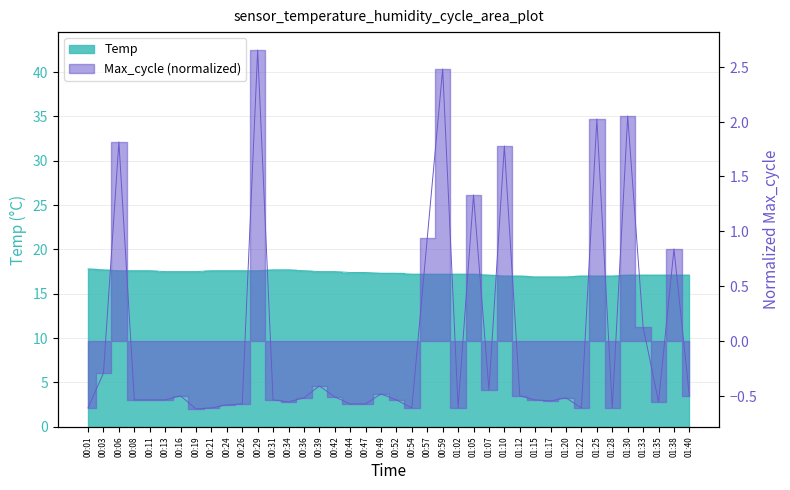

What is the total value across all series at 00:52?

16.8